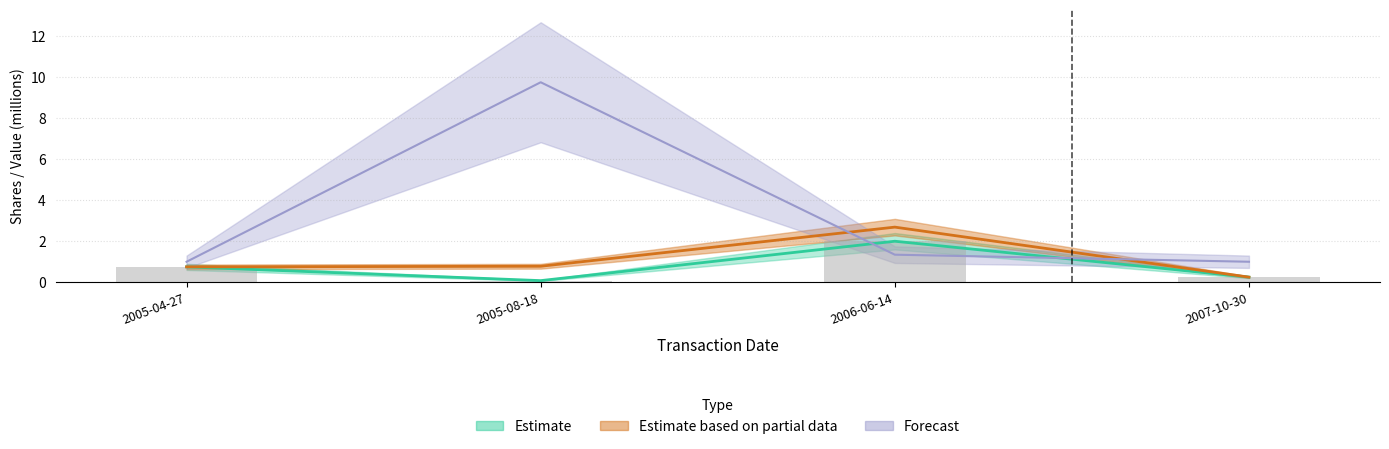

What is the maximum value for transactionValue?

2.7